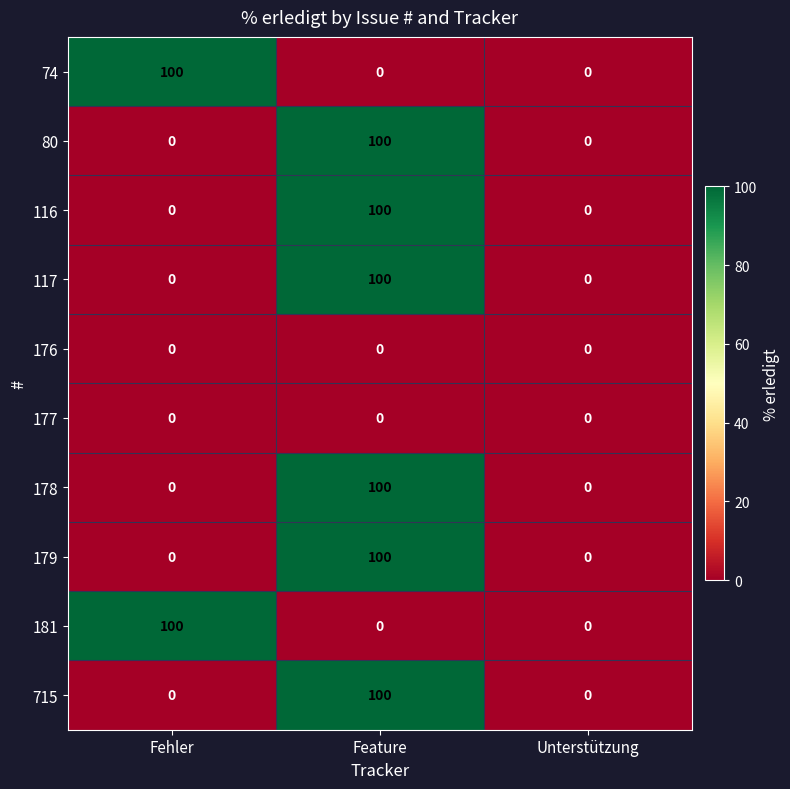

Reading right to left, list all the values displayed in this chart.

74: Unterstützung=0	Feature=0	Fehler=100
80: Unterstützung=0	Feature=100	Fehler=0
116: Unterstützung=0	Feature=100	Fehler=0
117: Unterstützung=0	Feature=100	Fehler=0
176: Unterstützung=0	Feature=0	Fehler=0
177: Unterstützung=0	Feature=0	Fehler=0
178: Unterstützung=0	Feature=100	Fehler=0
179: Unterstützung=0	Feature=100	Fehler=0
181: Unterstützung=0	Feature=0	Fehler=100
715: Unterstützung=0	Feature=100	Fehler=0